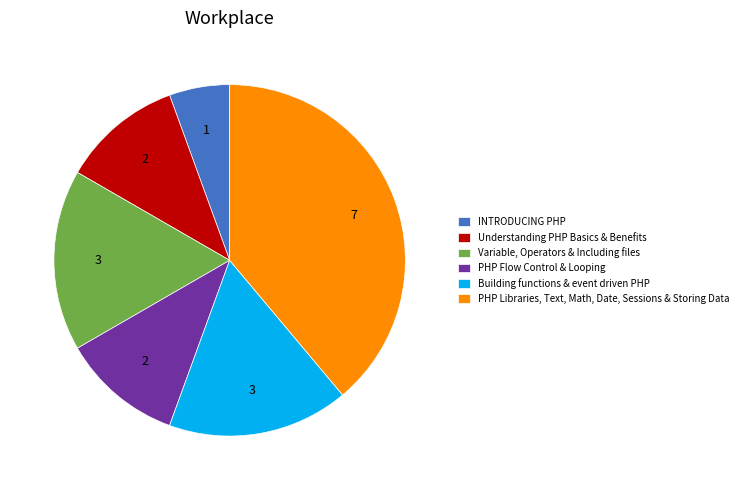

Count the number of slices in the pie.

6